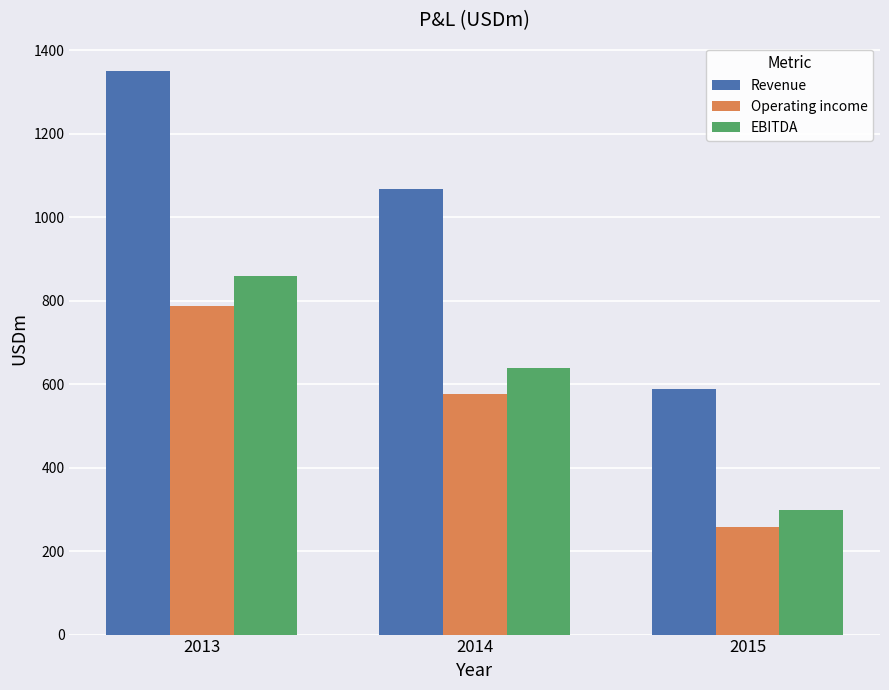

What is the smallest value displayed?

256.8